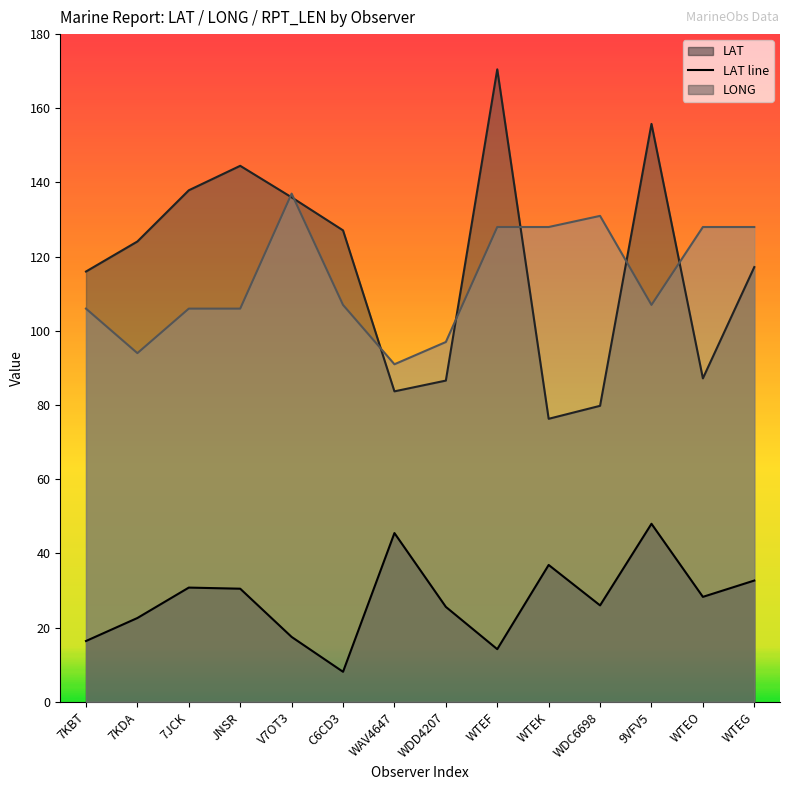

What is the smallest value displayed?

8.1